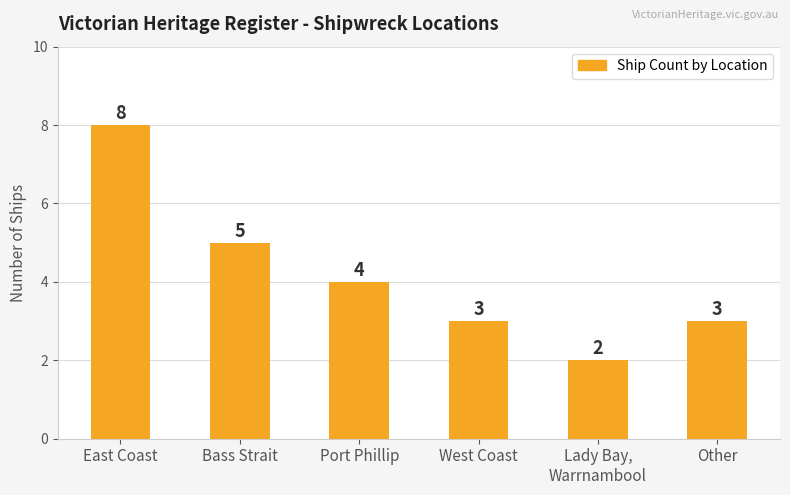

What is the difference between the second highest and minimum values?

3